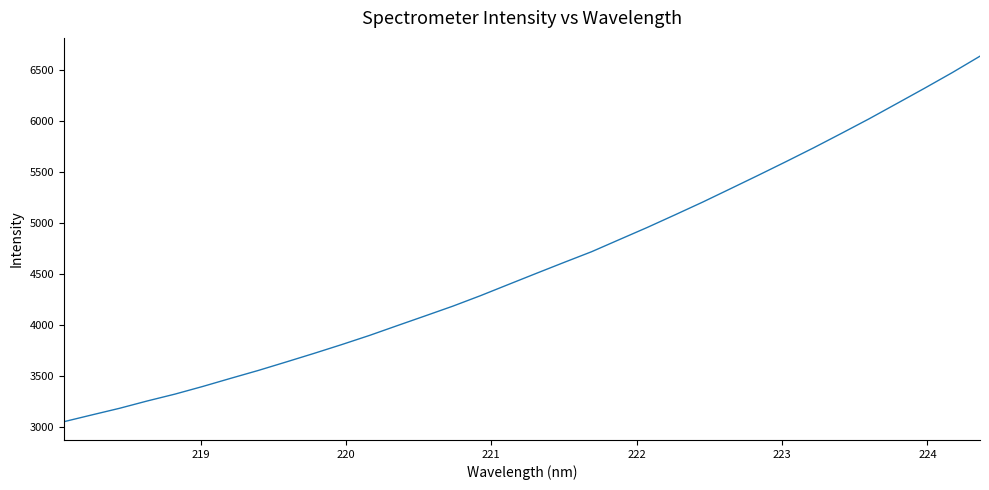

What is the greatest value displayed?

6635.0